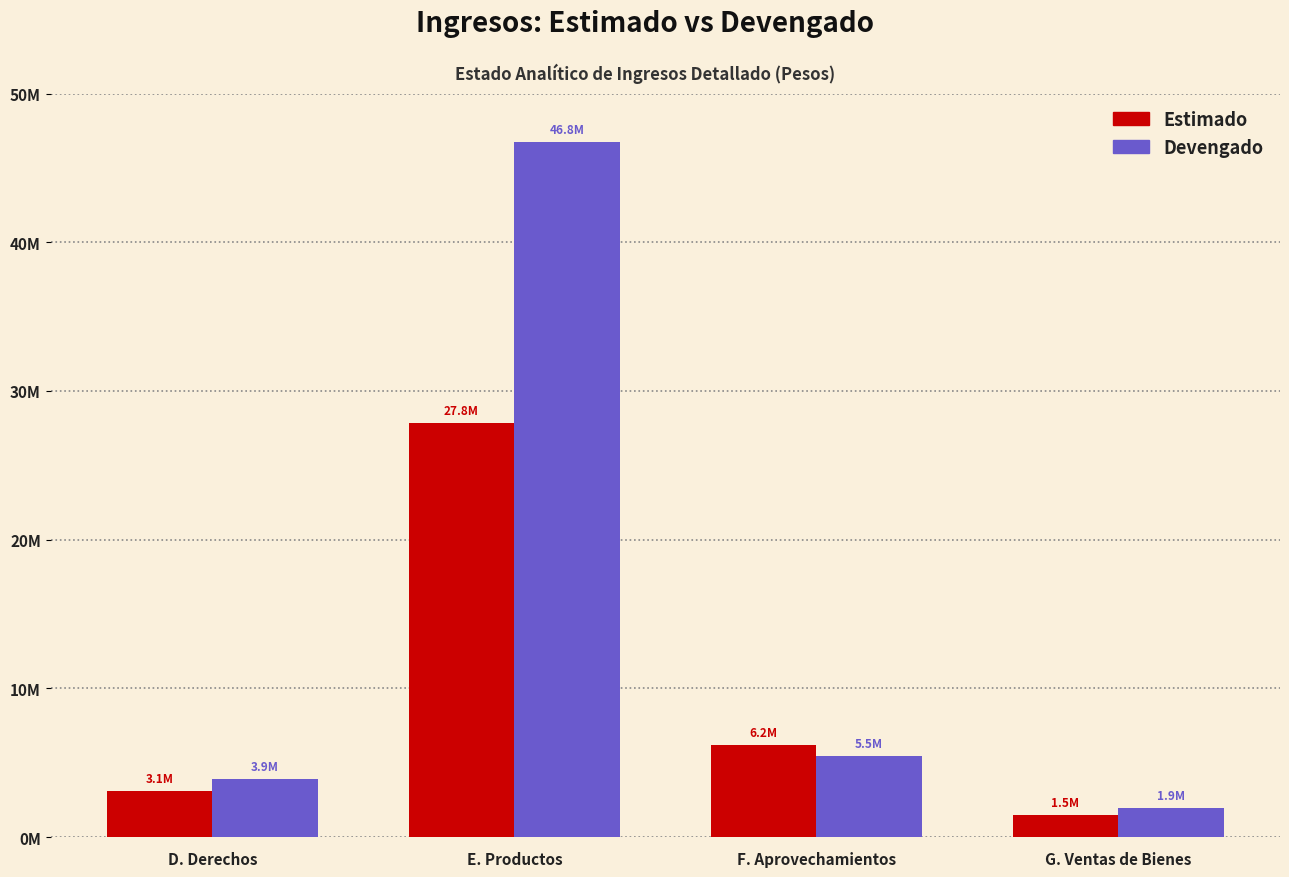

What are all the series names shown in the legend?

Estimado, Devengado